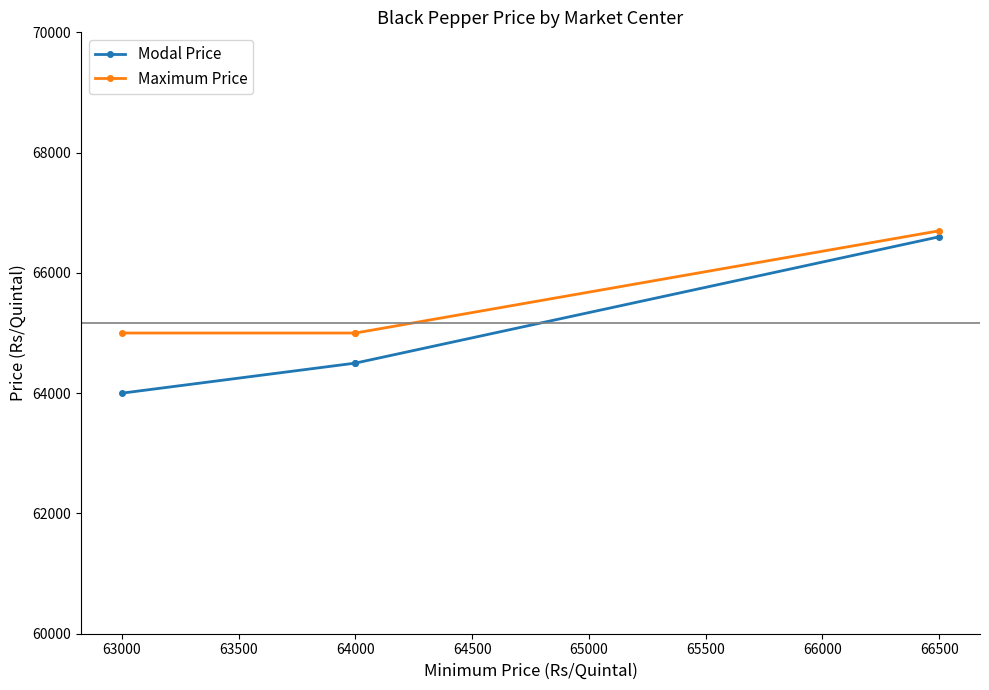

True or false: Maximum Price has more than 1 points higher than both neighbors.

False